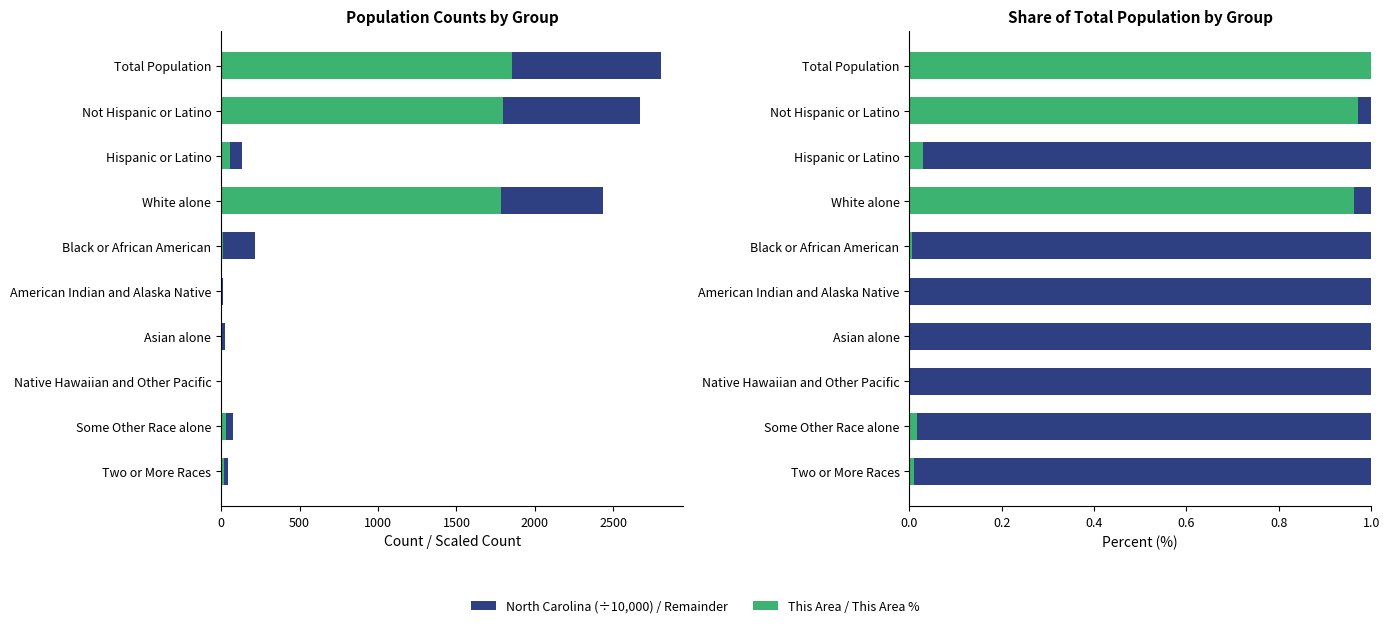

Does the chart contain any negative values?

No